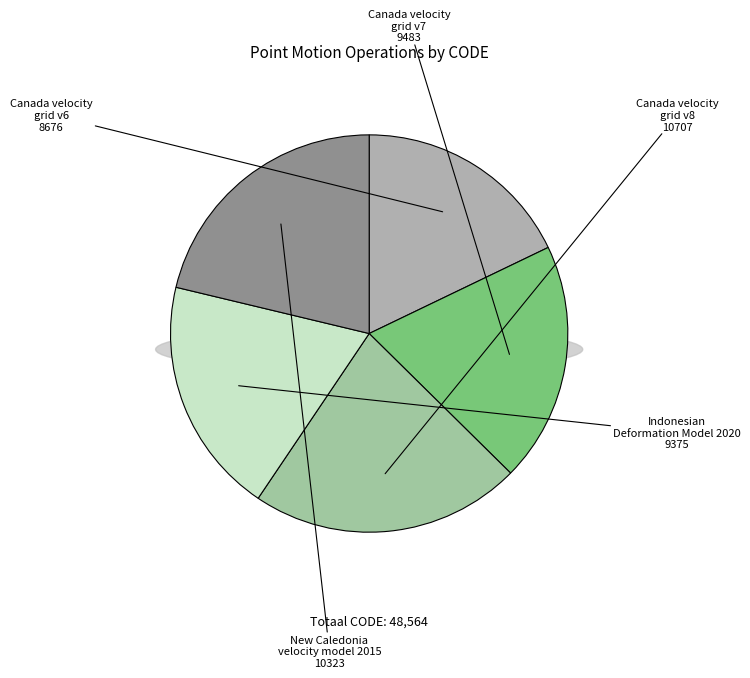

Is there any slice that represents more than half of the pie?

No